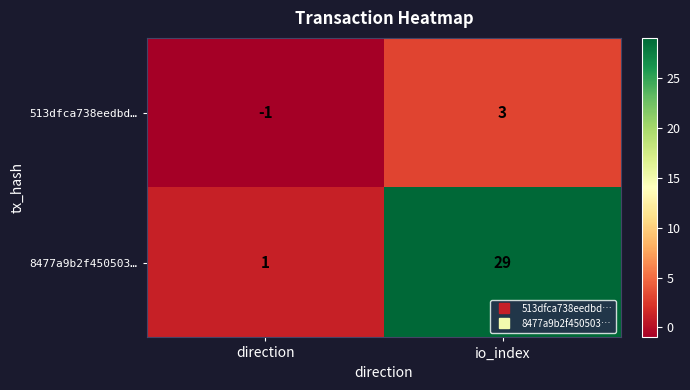

Which series has the largest total across all categories?

8477a9b2f450503…